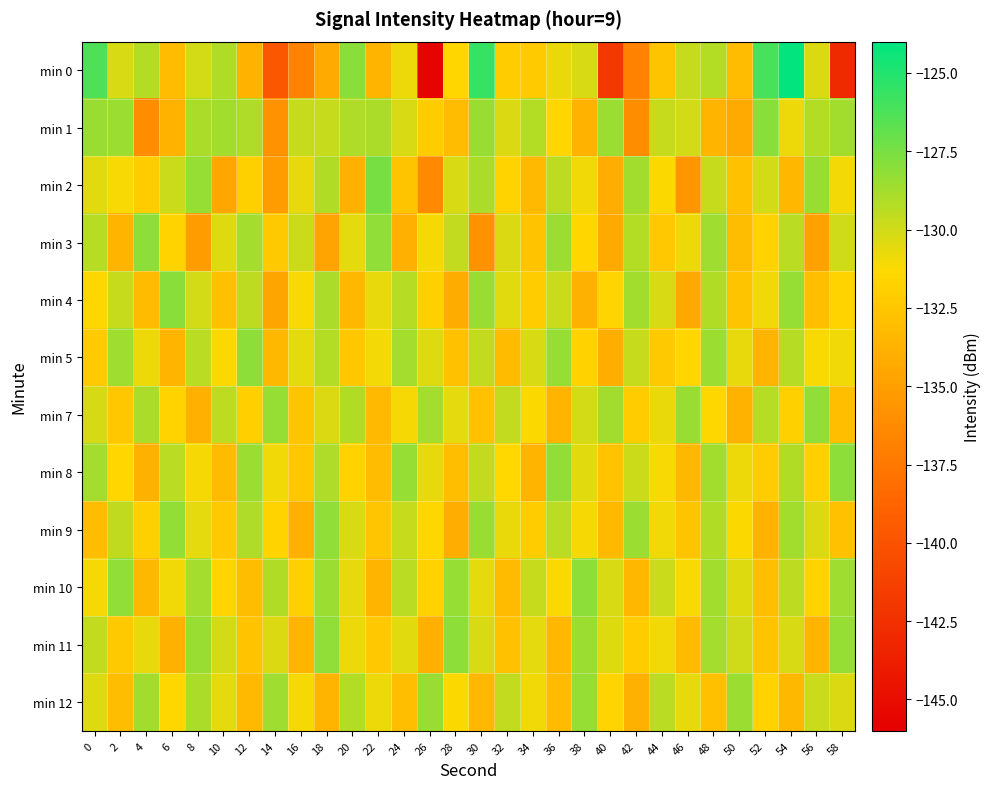

How many series are shown in this chart?

12